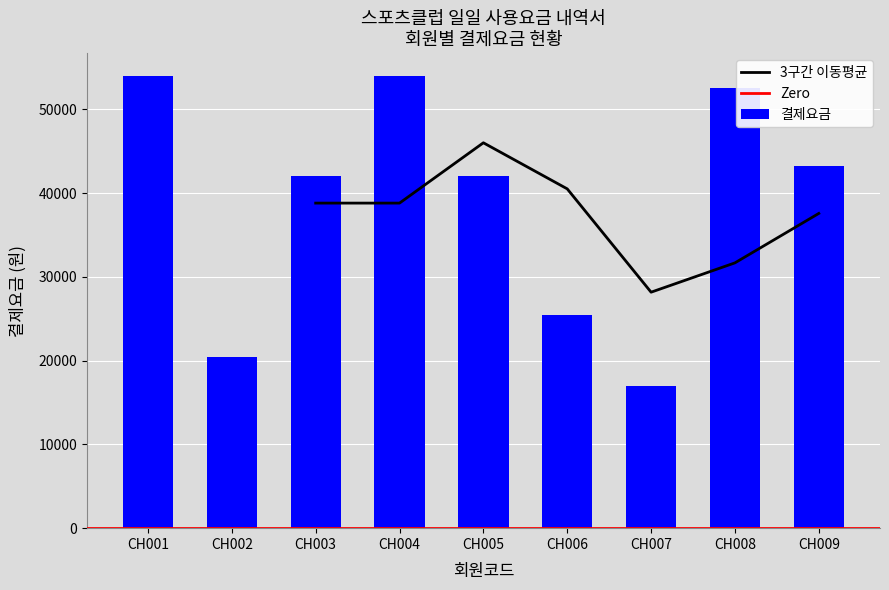

What is the difference between the 결제요금 values at CH006 and CH009?

17700